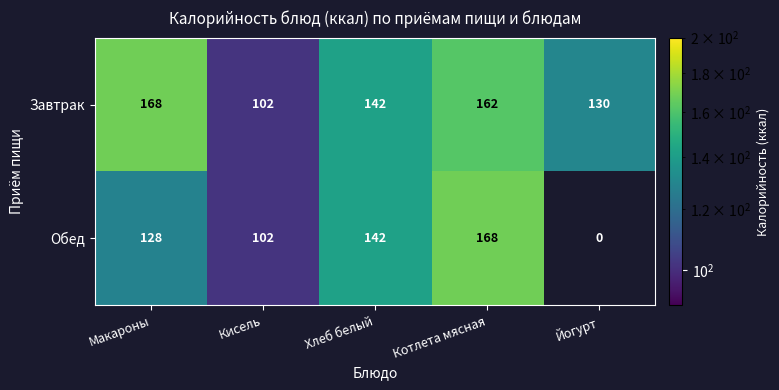

Between Кисель and Котлета мясная, which series saw the biggest shift?

Обед